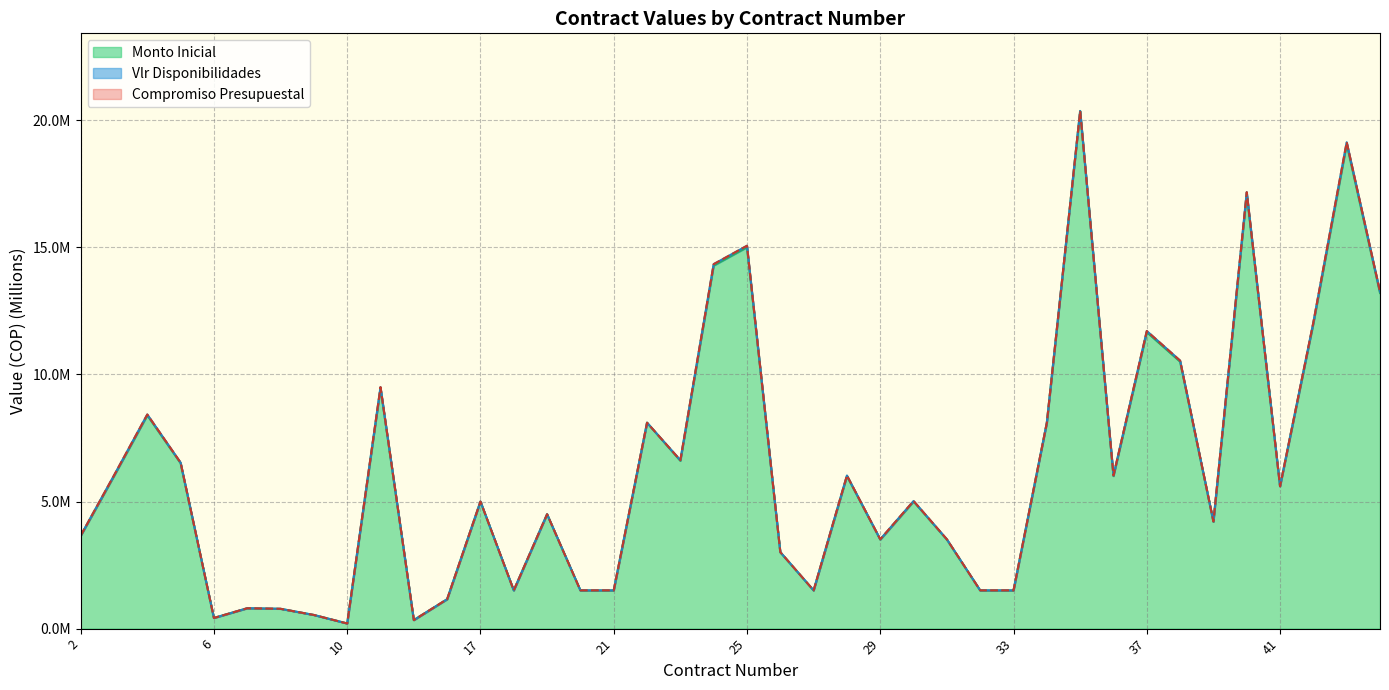

What are all the series names shown in the legend?

Vlr Disponibilidades, Compromiso Presupuestal, Monto Inicial